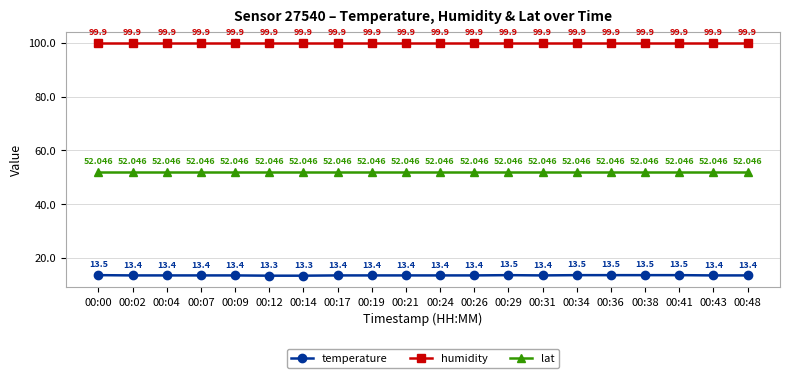

At 00:07, list the series in order from smallest to largest.

temperature, lat, humidity